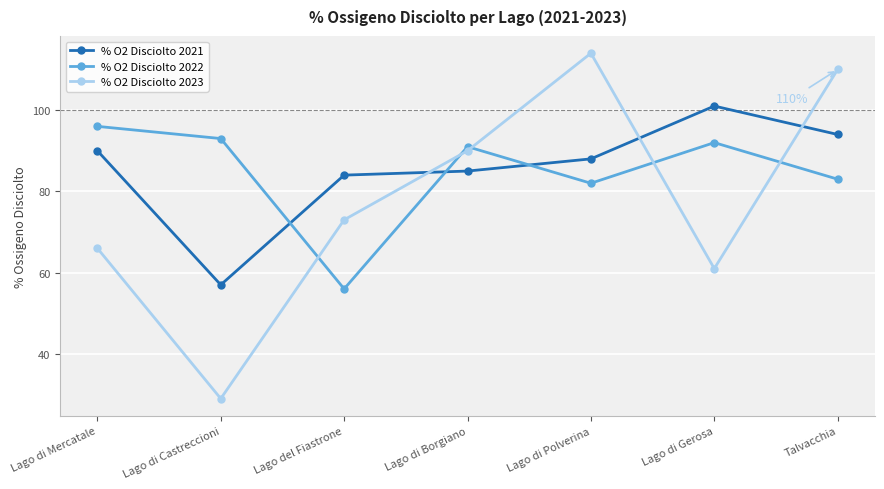

The % O2 Disciolto 2023 series shows 66 at Lago di Mercatale. True or false?

True